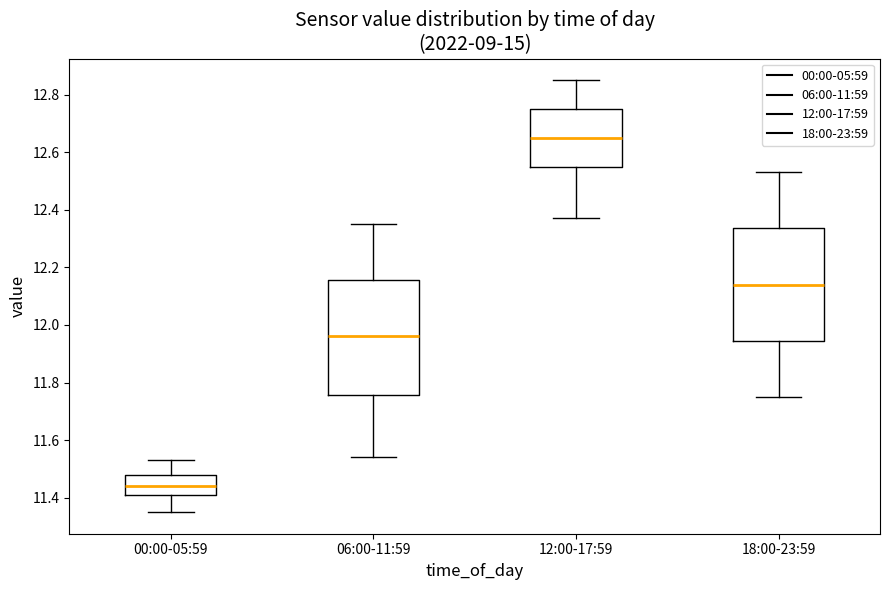

Where is the lower edge of the box for 18:00-23:59 on the y-axis? The values are not printed on the chart, so give them approximately, as read against the axis.

11.94